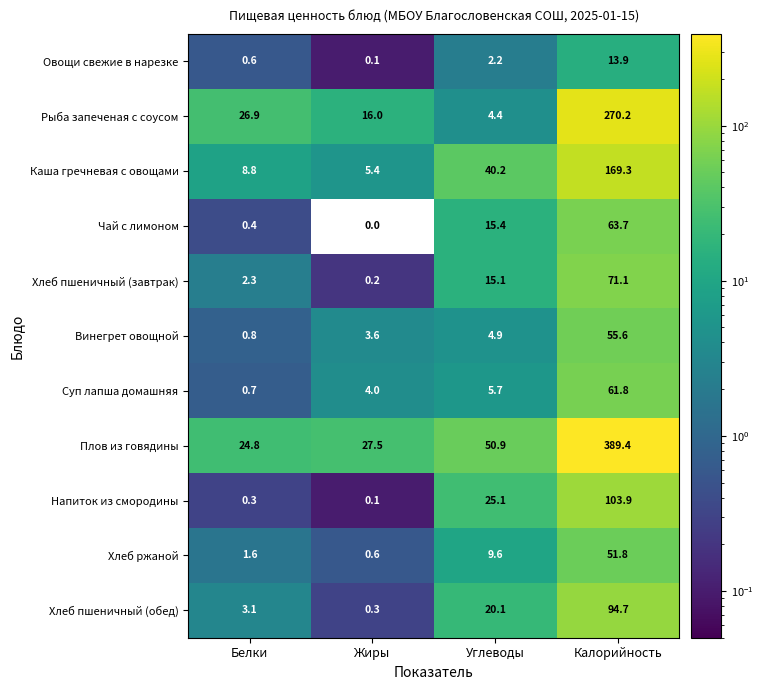

True or false: Хлеб пшеничный (завтрак) has a value of 20.7 at Калорийность.

False